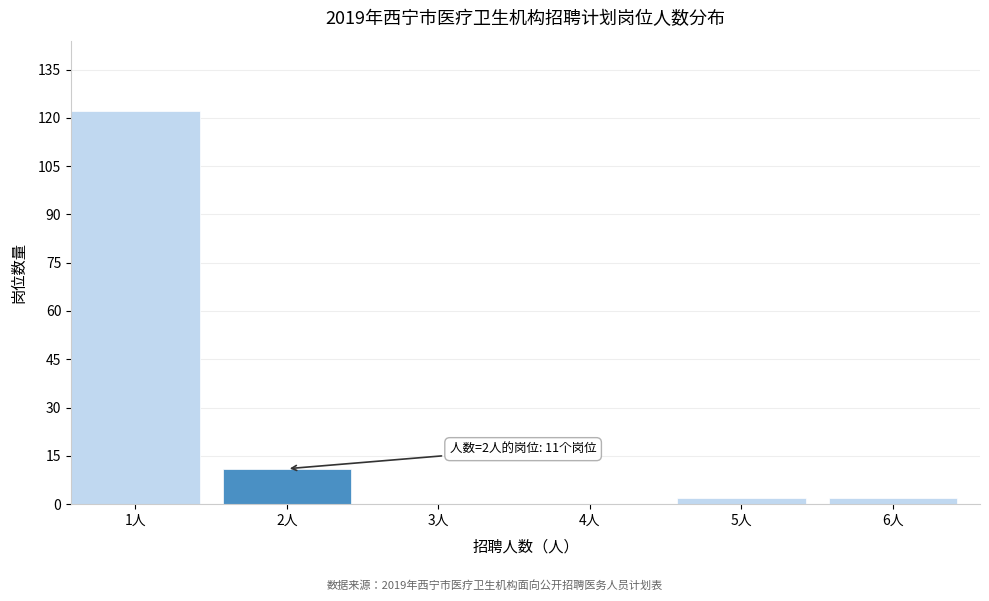

Reading left to right, list all the values displayed in this chart.

1人=122	2人=11	3人=0	4人=0	5人=2	6人=2